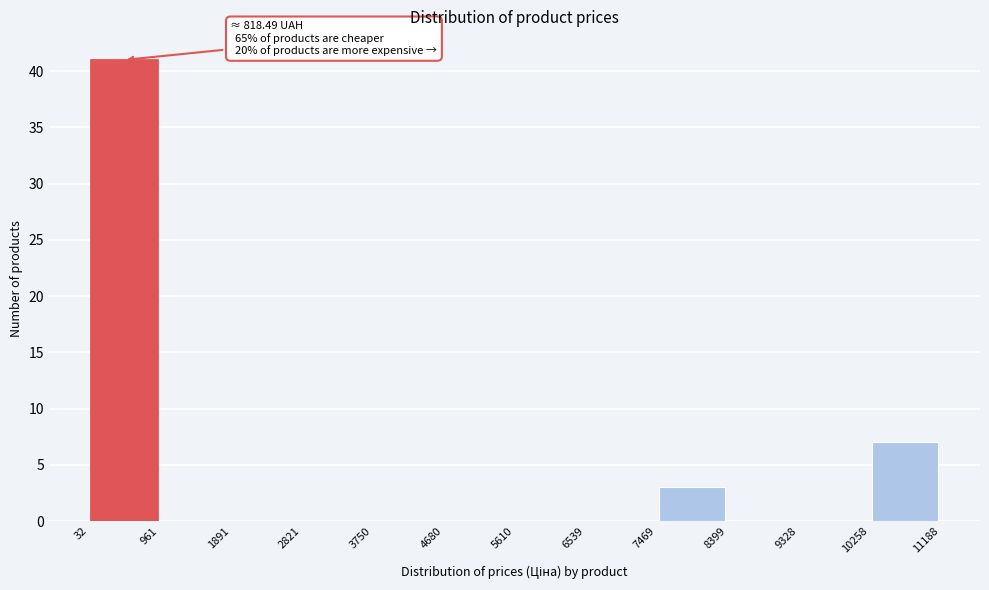

Which range on the x-axis has the tallest bar?

32 to 961